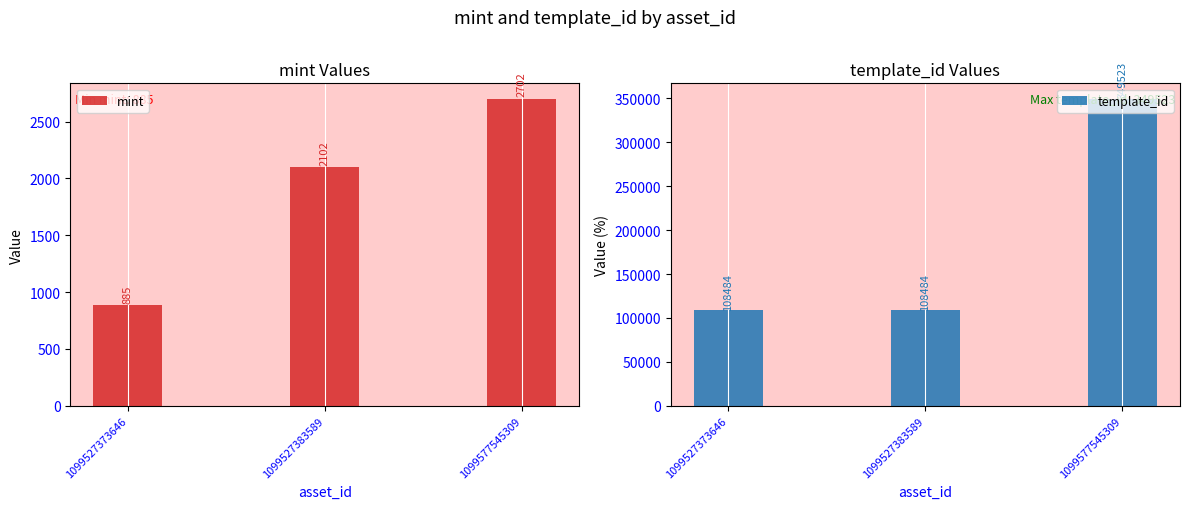

What is the greatest value displayed?

349523